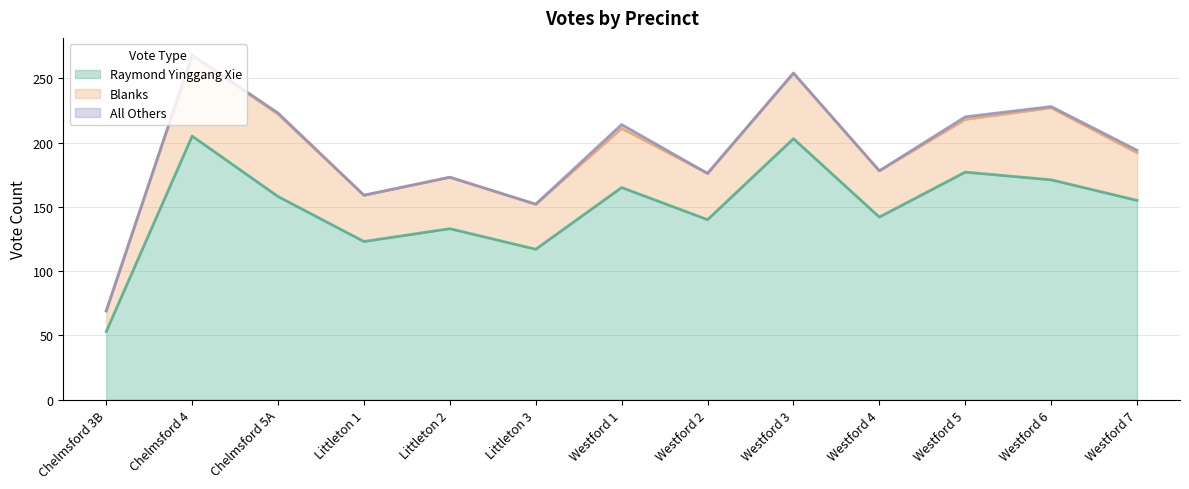

Which series changed the most between Chelmsford 4 and Westford 5?

Raymond Yinggang Xie